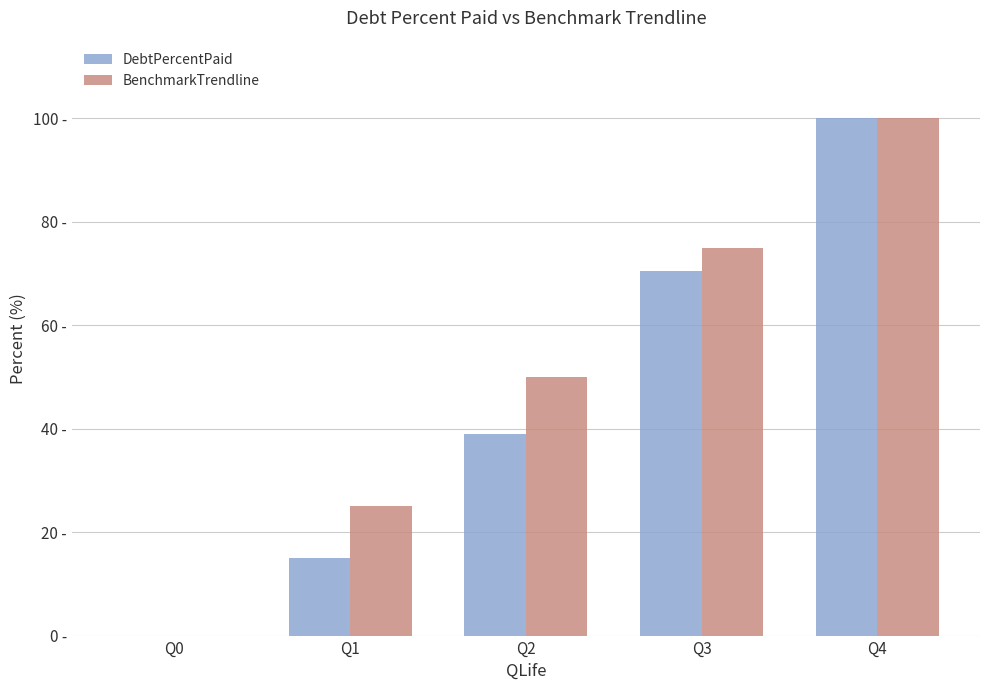

What are all the series names shown in the legend?

DebtPercentPaid, BenchmarkTrendline